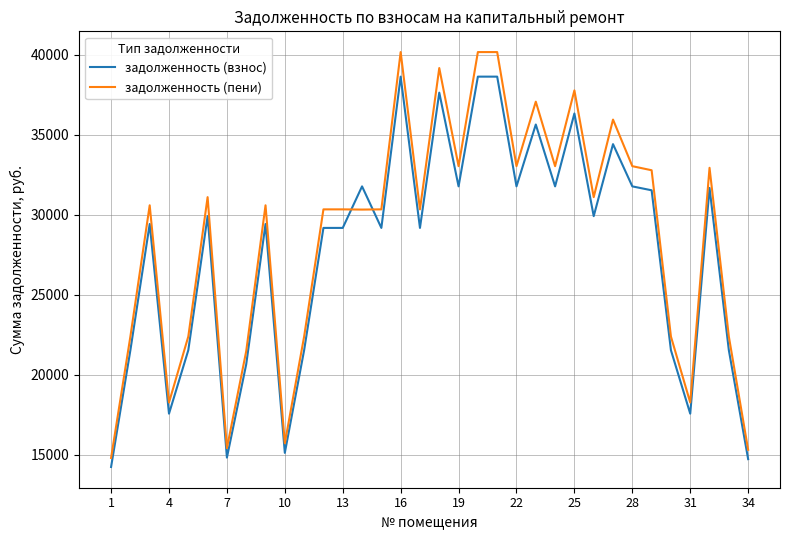

How many times do задолженность (пени) and задолженность (взнос) cross each other?

2